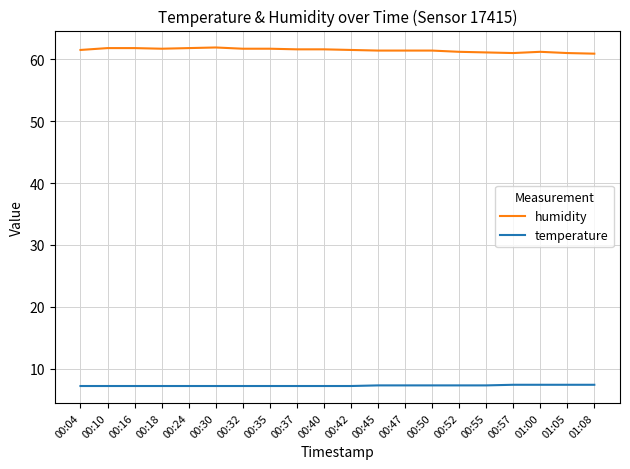

What is the difference between the highest and lowest values at 00:40?

54.4